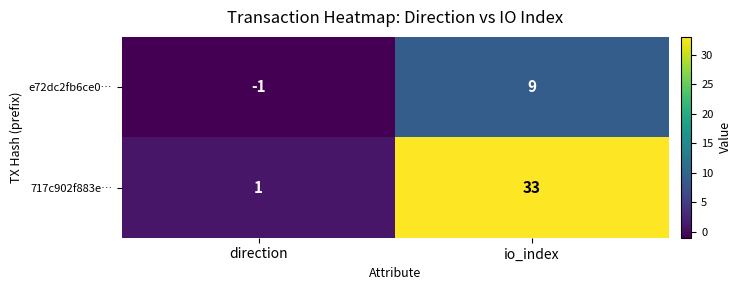

Which series has the largest total across all categories?

717c902f883e…